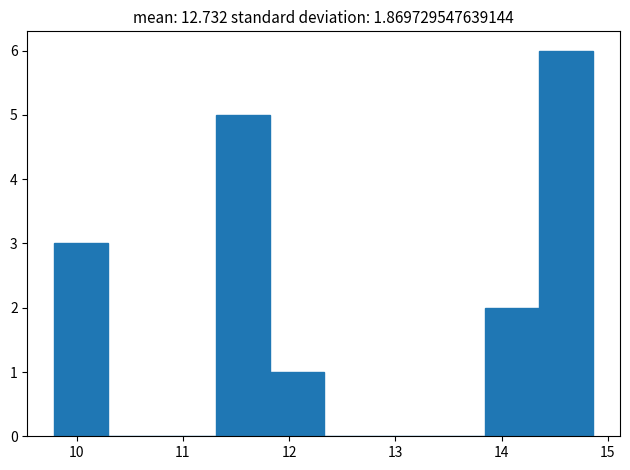

Reading left to right, list every bar in this chart as the range it spans on the x-axis followed by its height. Neither the bar edges nor the heights are printed on the chart, so give them approximately, as read against the axes.

9.8 to 10.3: 3
10.3 to 10.8: 0
10.8 to 11.3: 0
11.3 to 11.8: 5
11.8 to 12.3: 1
12.3 to 12.8: 0
12.8 to 13.3: 0
13.3 to 13.8: 0
13.8 to 14.4: 2
14.4 to 14.9: 6